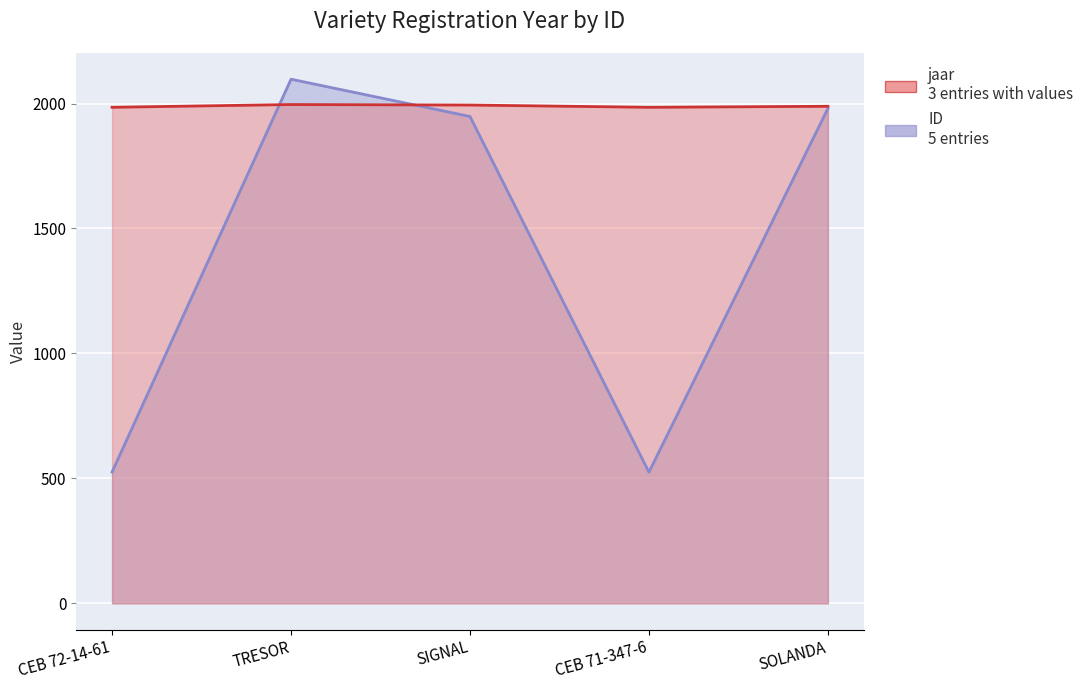

Which label corresponds to the smallest value in the chart?

CEB 71-347-6